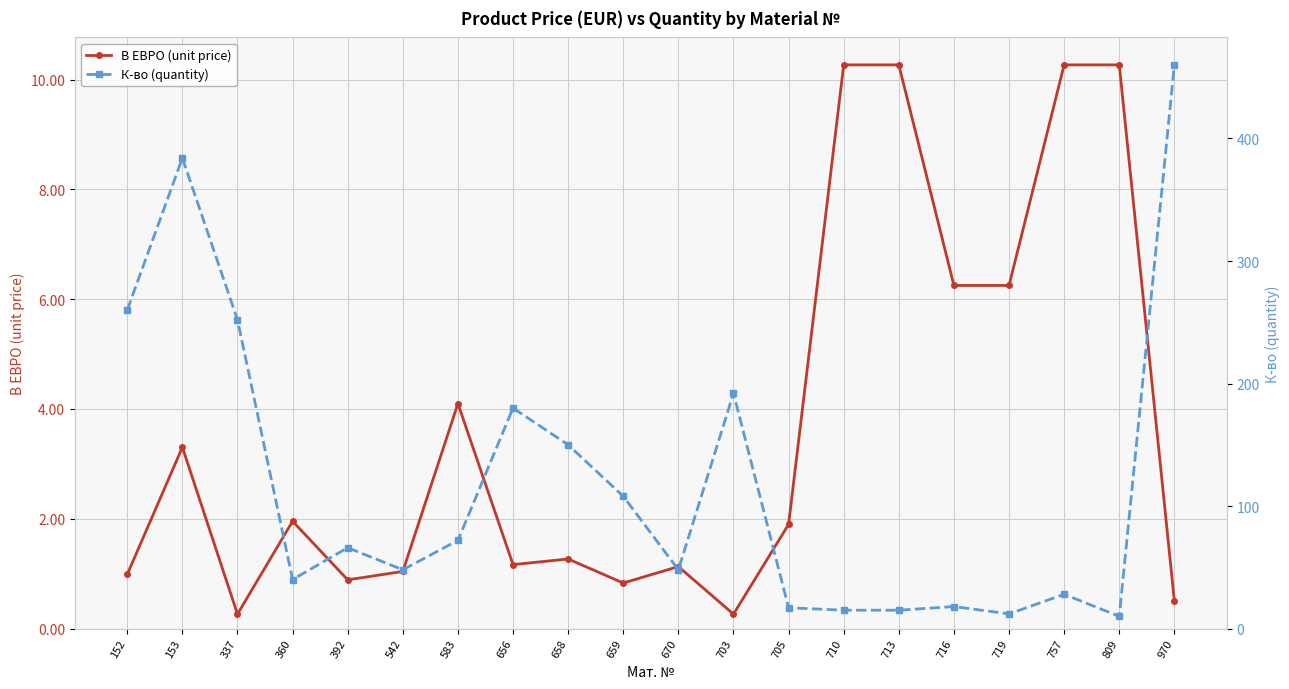

What is the average value of the В ЕВРО (unit price) series?

3.7